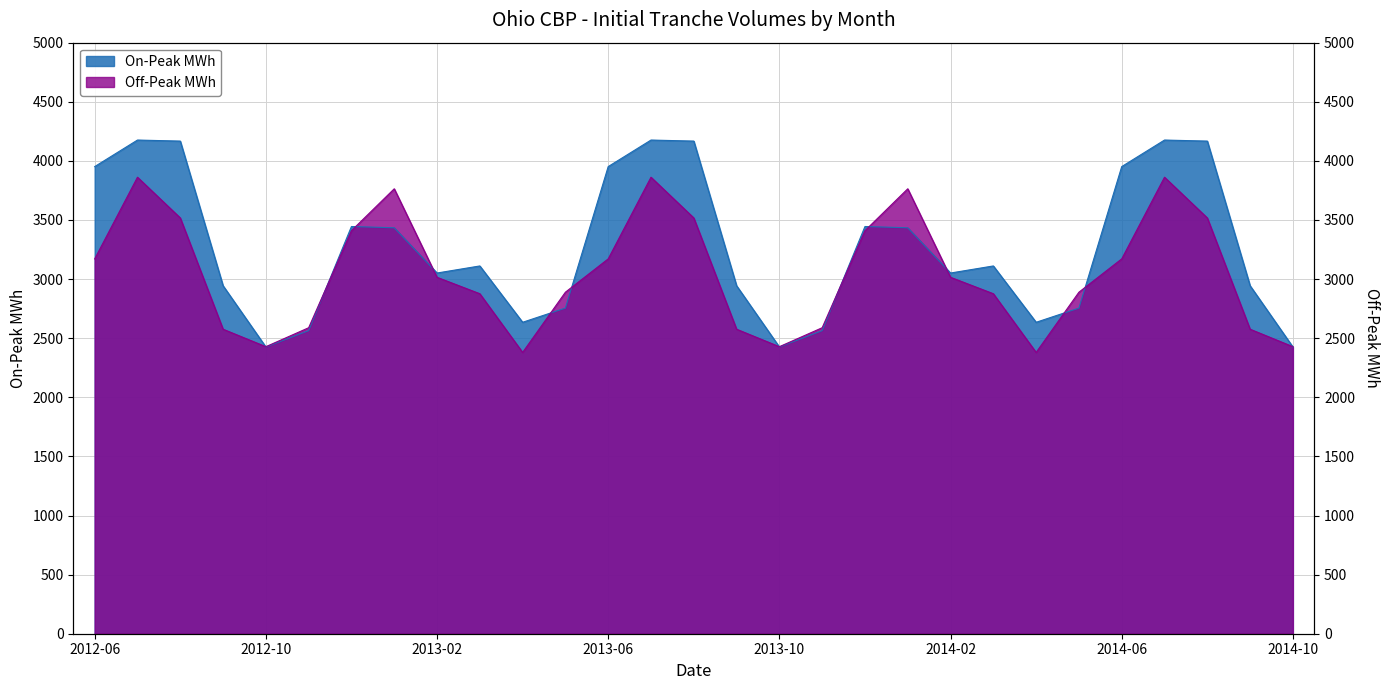

What is the sum of all Off-Peak MWh values?

88506.0